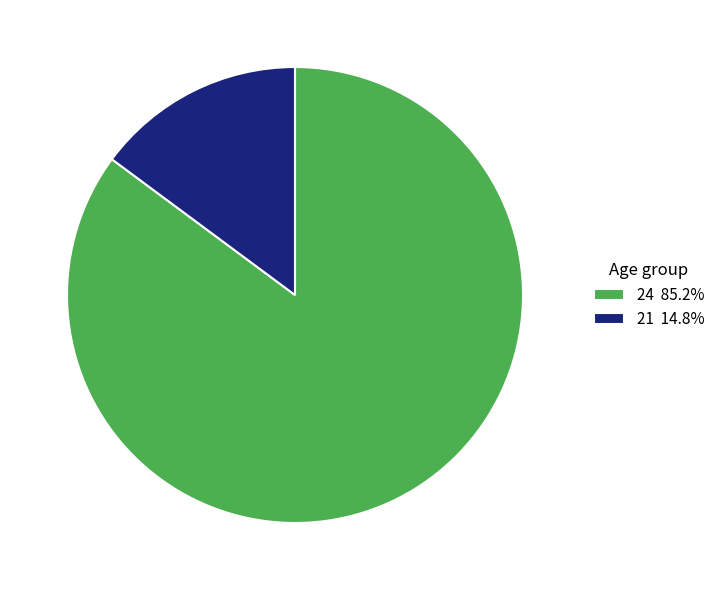

Is the sum of 24 85.2% and 21 14.8% greater than half?

Yes